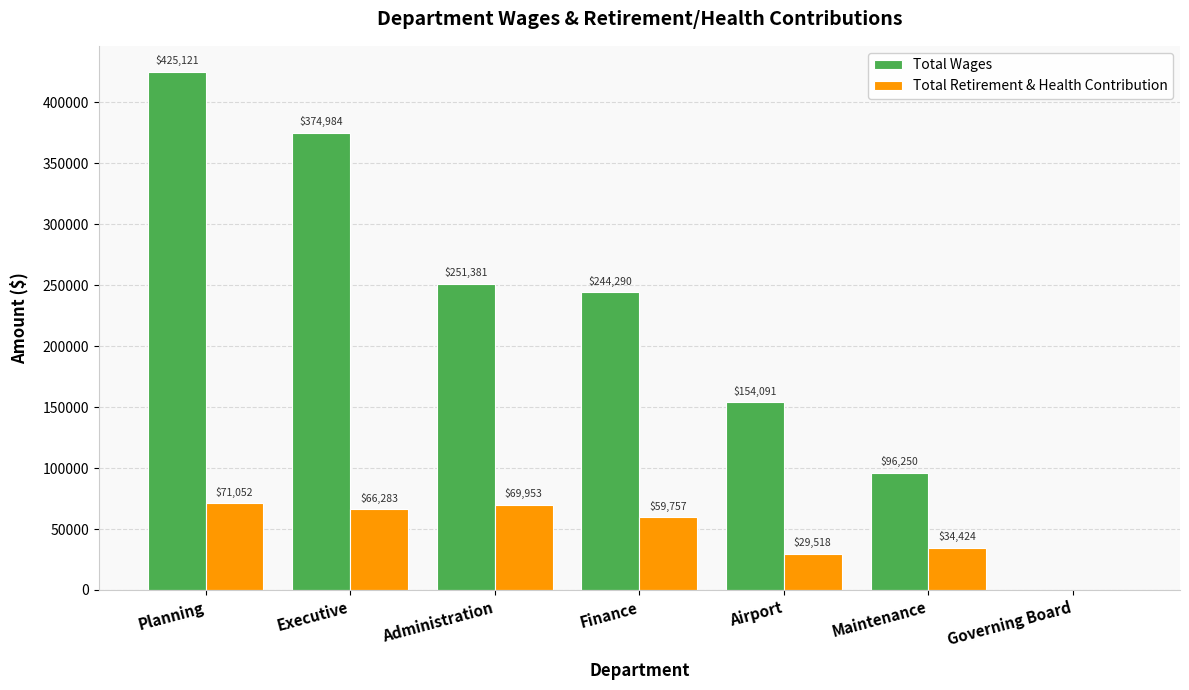

What are all the series names shown in the legend?

Total Wages, Total Retirement & Health Contribution